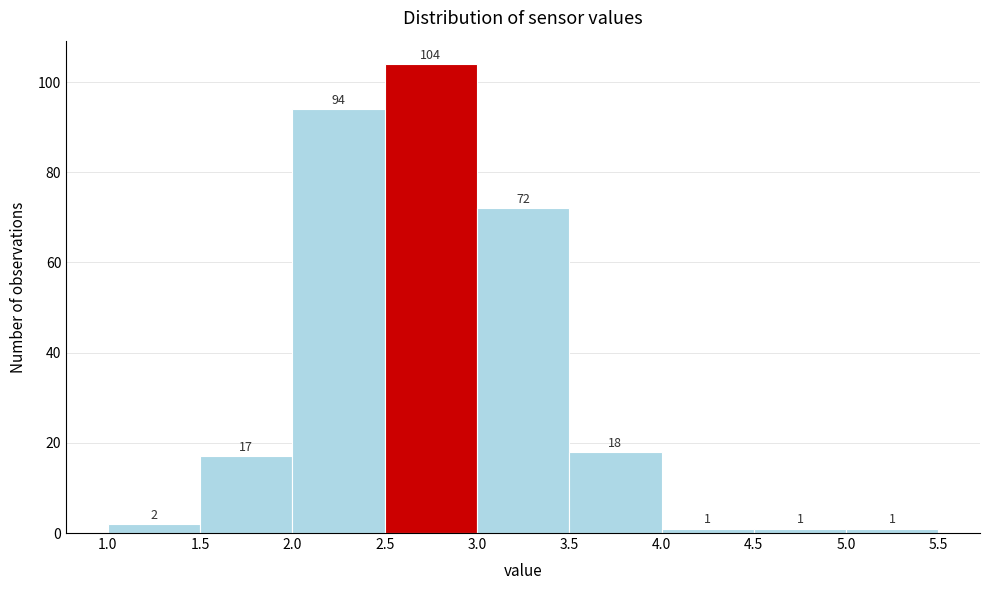

What is the height of the bar covering 1.5 to 2.0 on the x-axis?

17